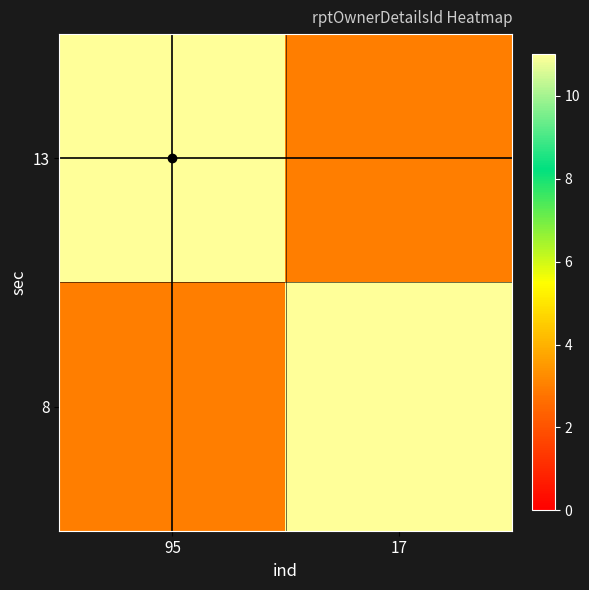

What is the greatest value displayed?

11